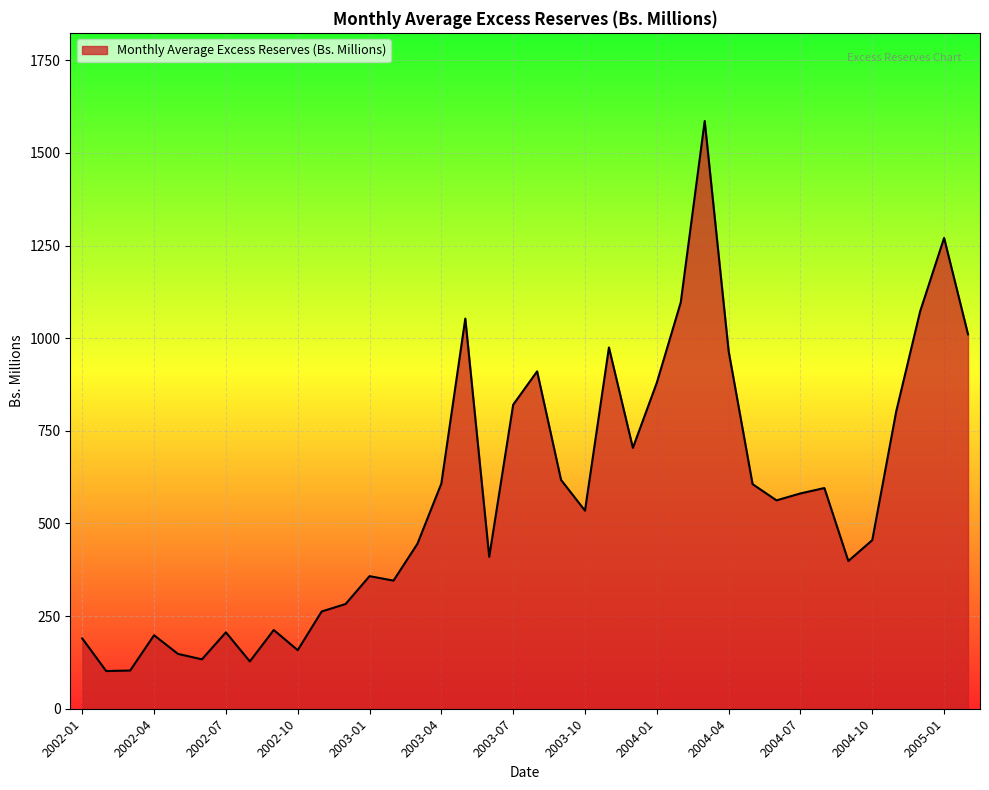

What is the greatest value displayed?

1585.9